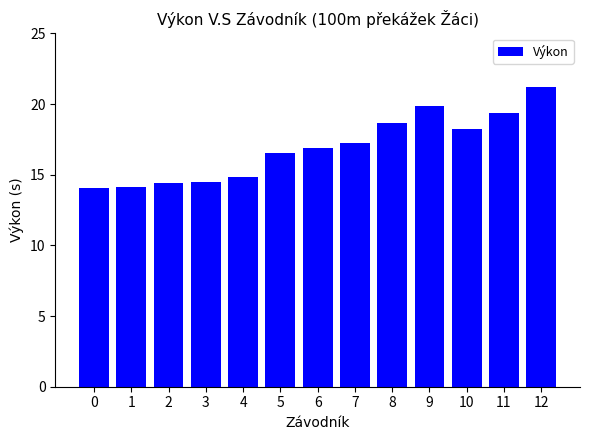

What is the maximum value shown in the chart?

21.2